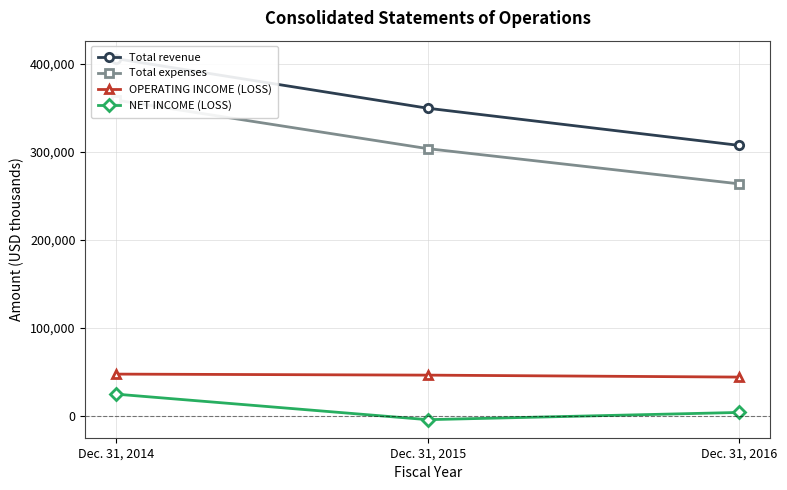

Does the chart display data point markers on the line(s)?

Yes